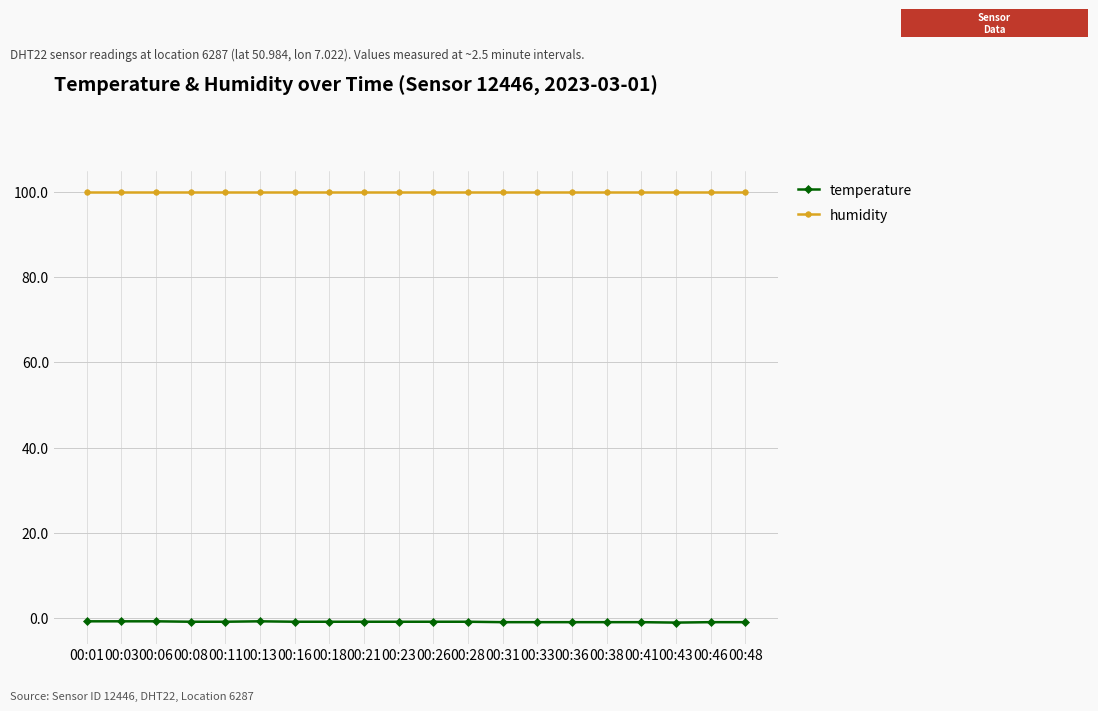

What is the highest value of the temperature series?

-0.7